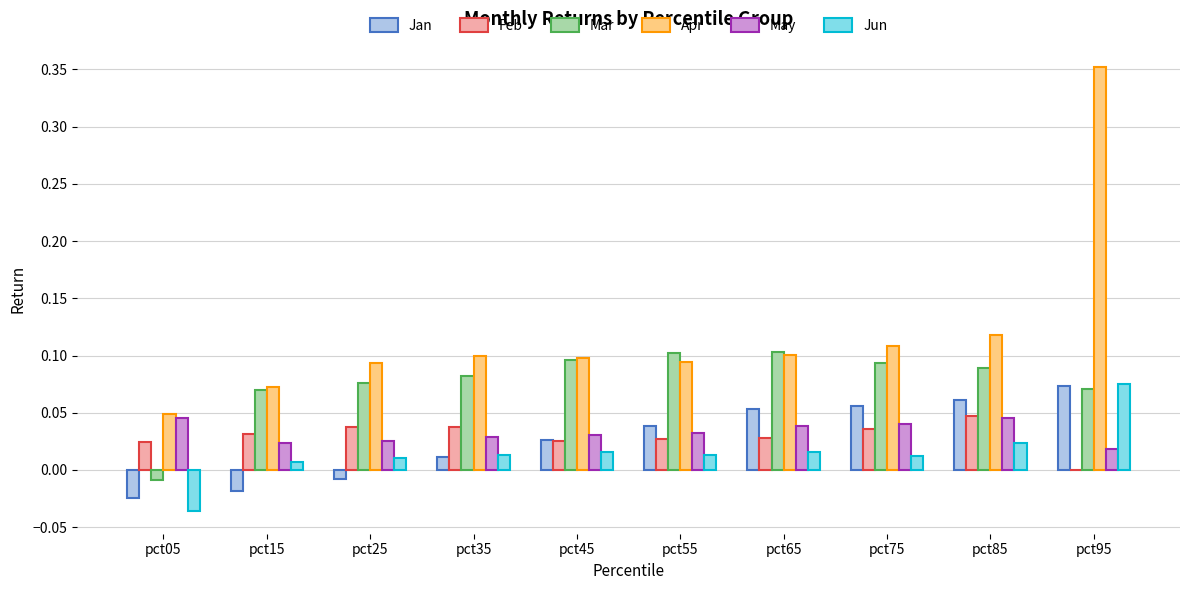

Are the bars horizontal?

No